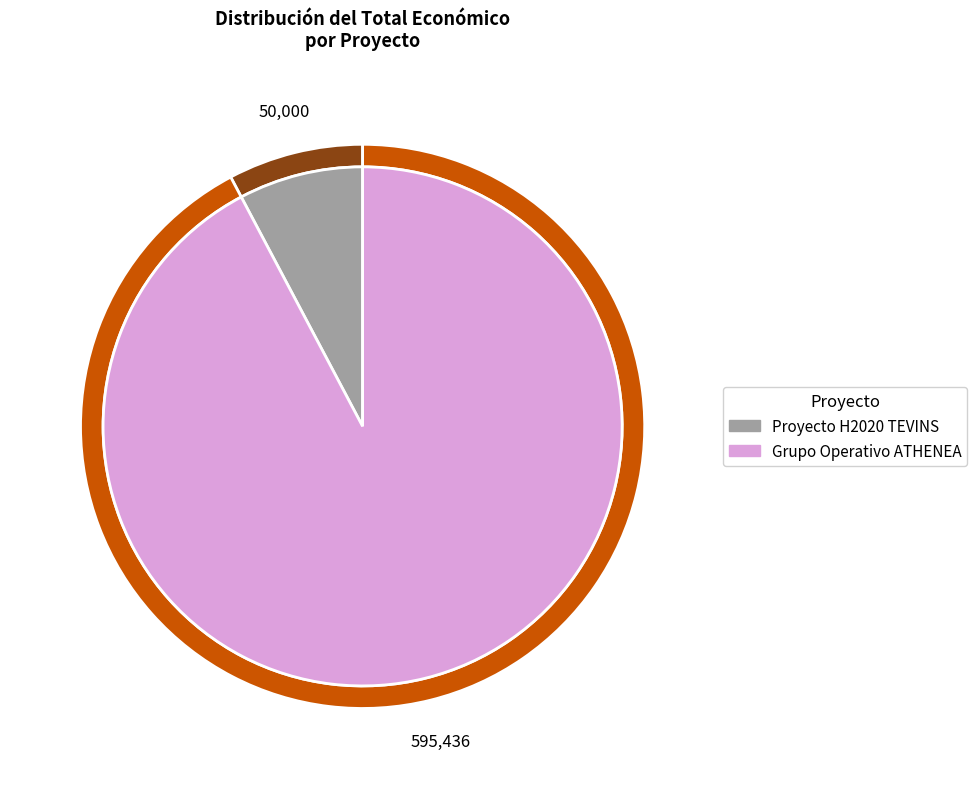

Is it true that Grupo Operativo ATHENEA is 79% of the pie?

False